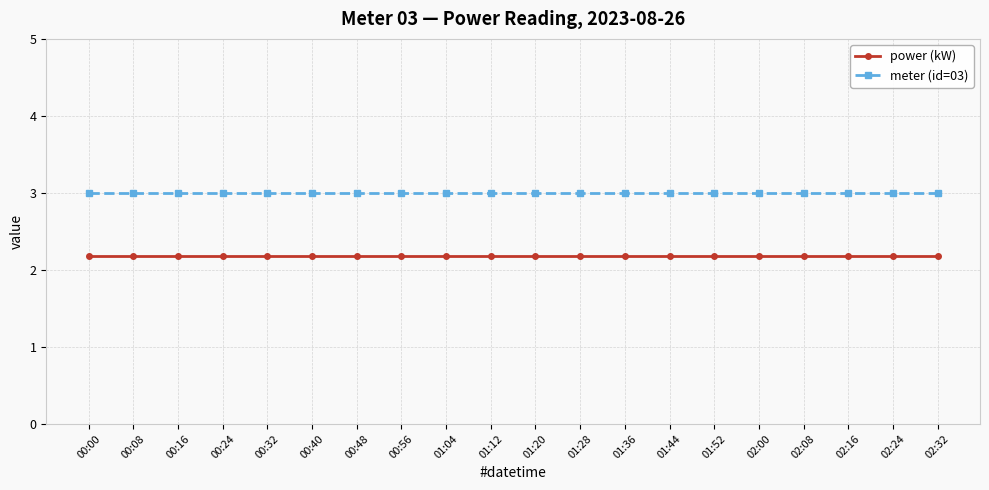

What is the minimum value for meter (id=03)?

3.0